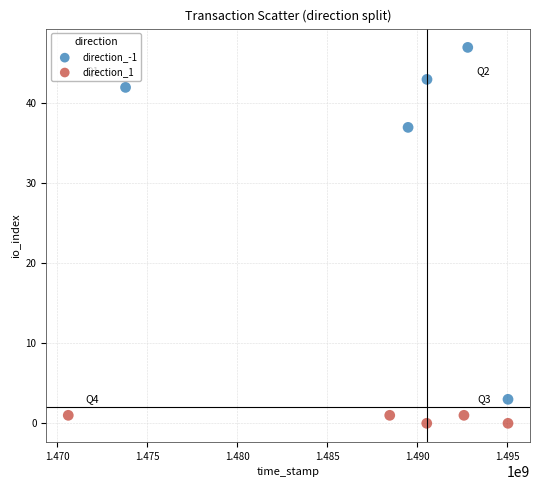

Which series contains the highest Y value?

direction_-1